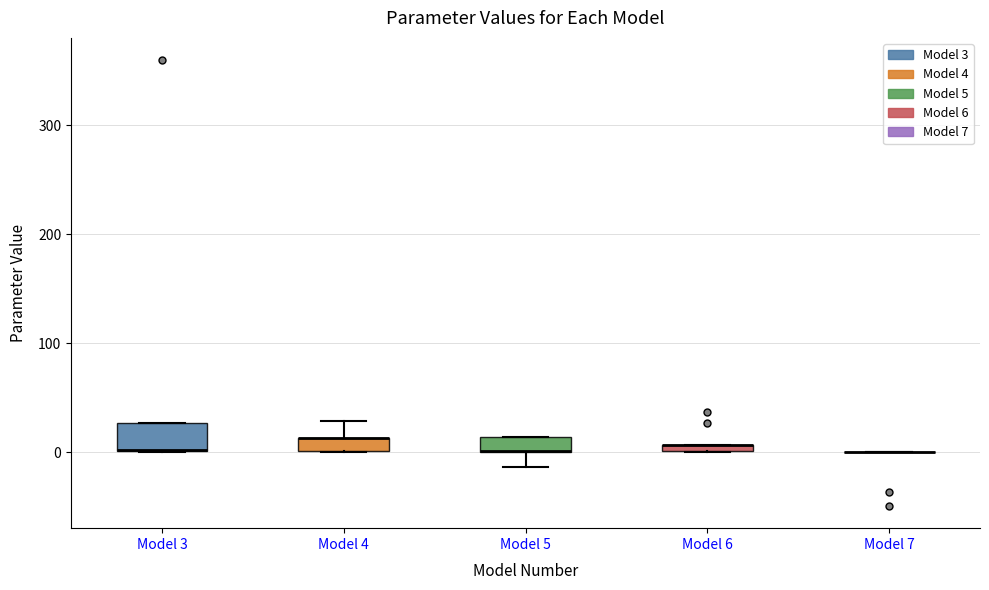

Comparing the boxes themselves (not the whiskers), which one is the tallest?

Model 3